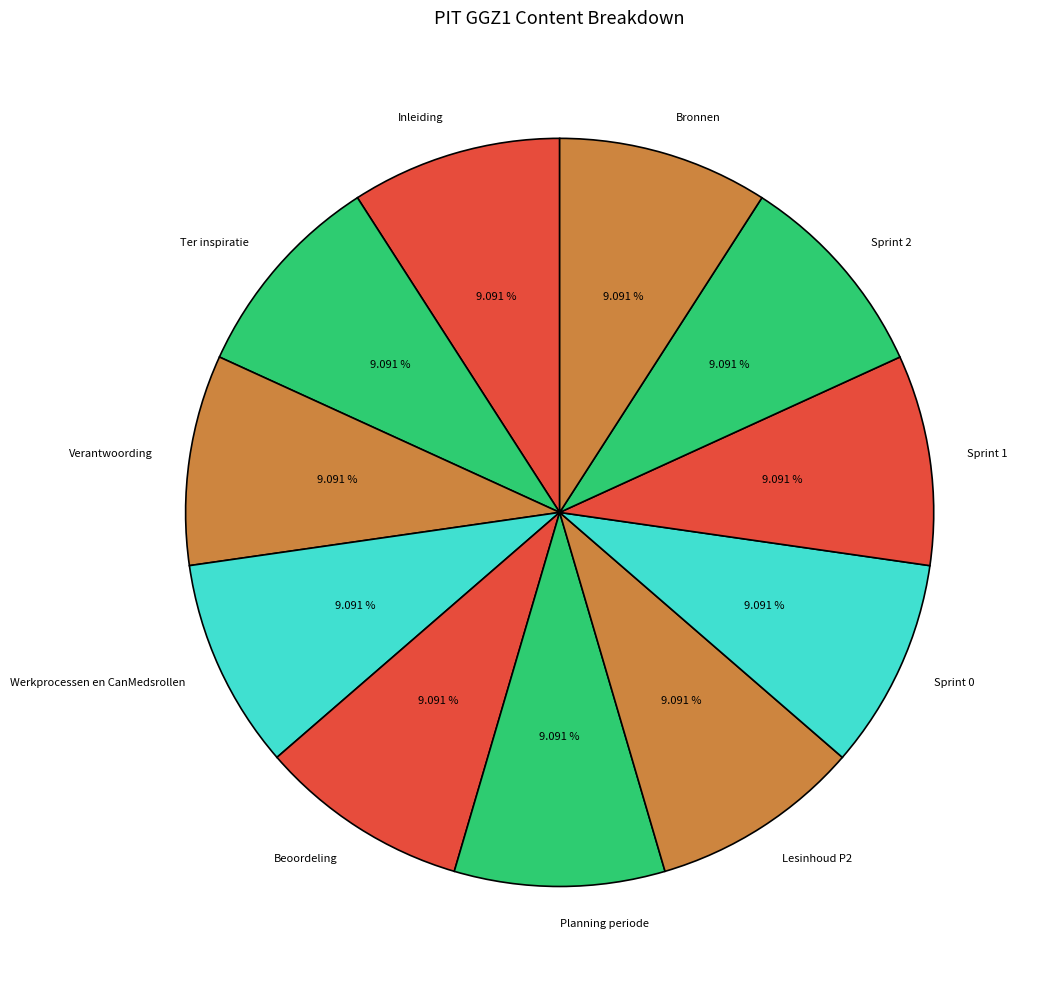

Is it true that Werkprocessen en CanMedsrollen is 9% of the pie?

True